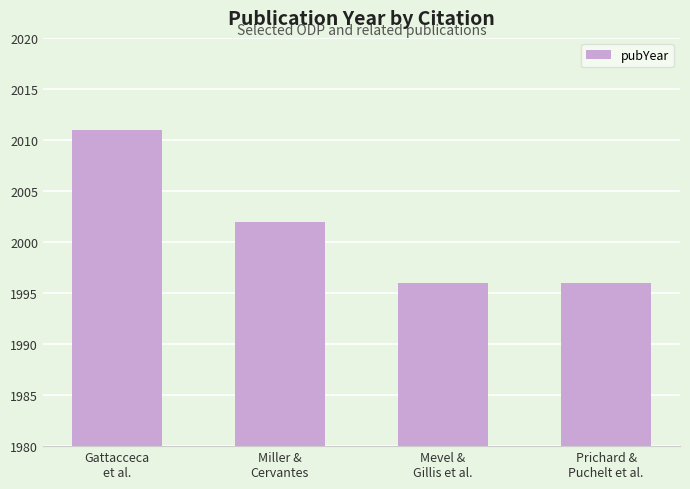

What is the greatest value displayed?

2011